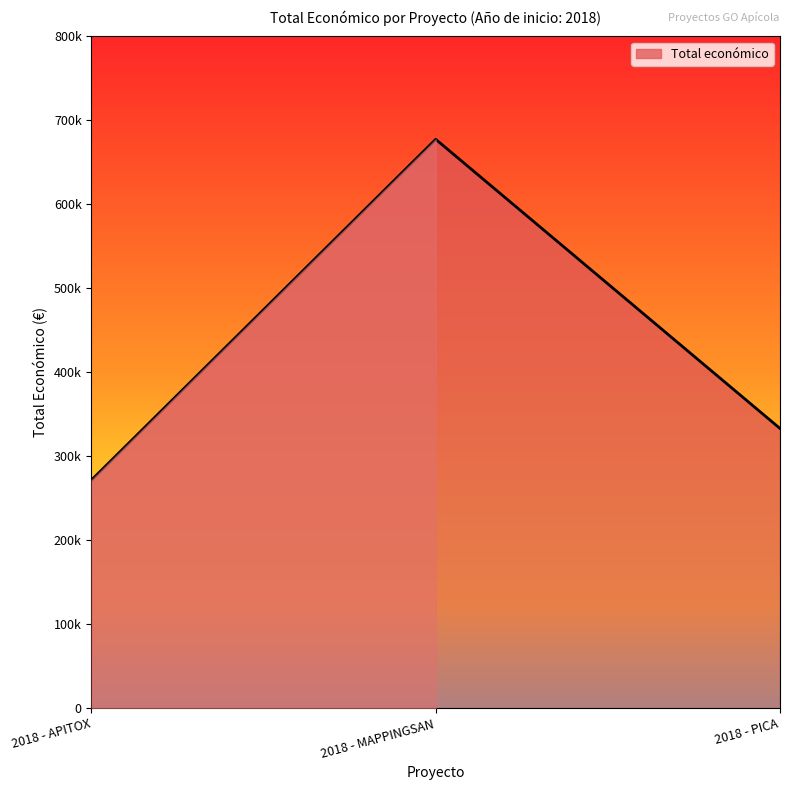

Approximately how many times larger is the value at 2018 - APITOX compared to 2018 - MAPPINGSAN?

0.4